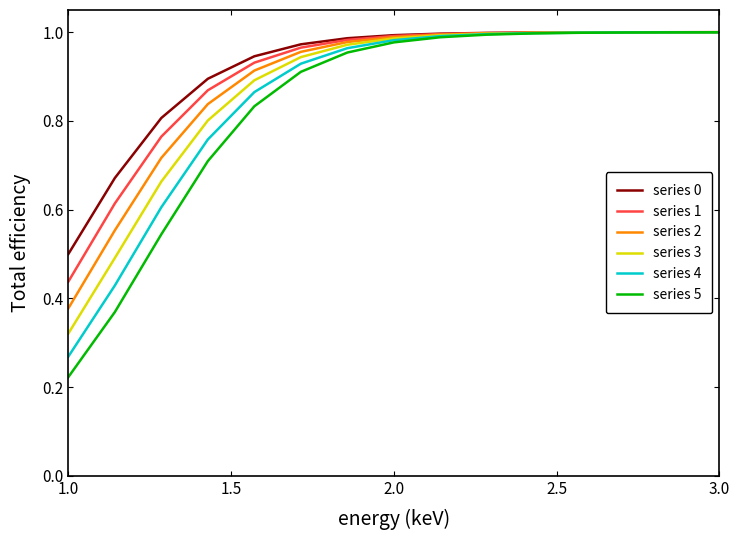

Rank the series by their average value, from highest to lowest.

series 0, series 1, series 2, series 3, series 4, series 5